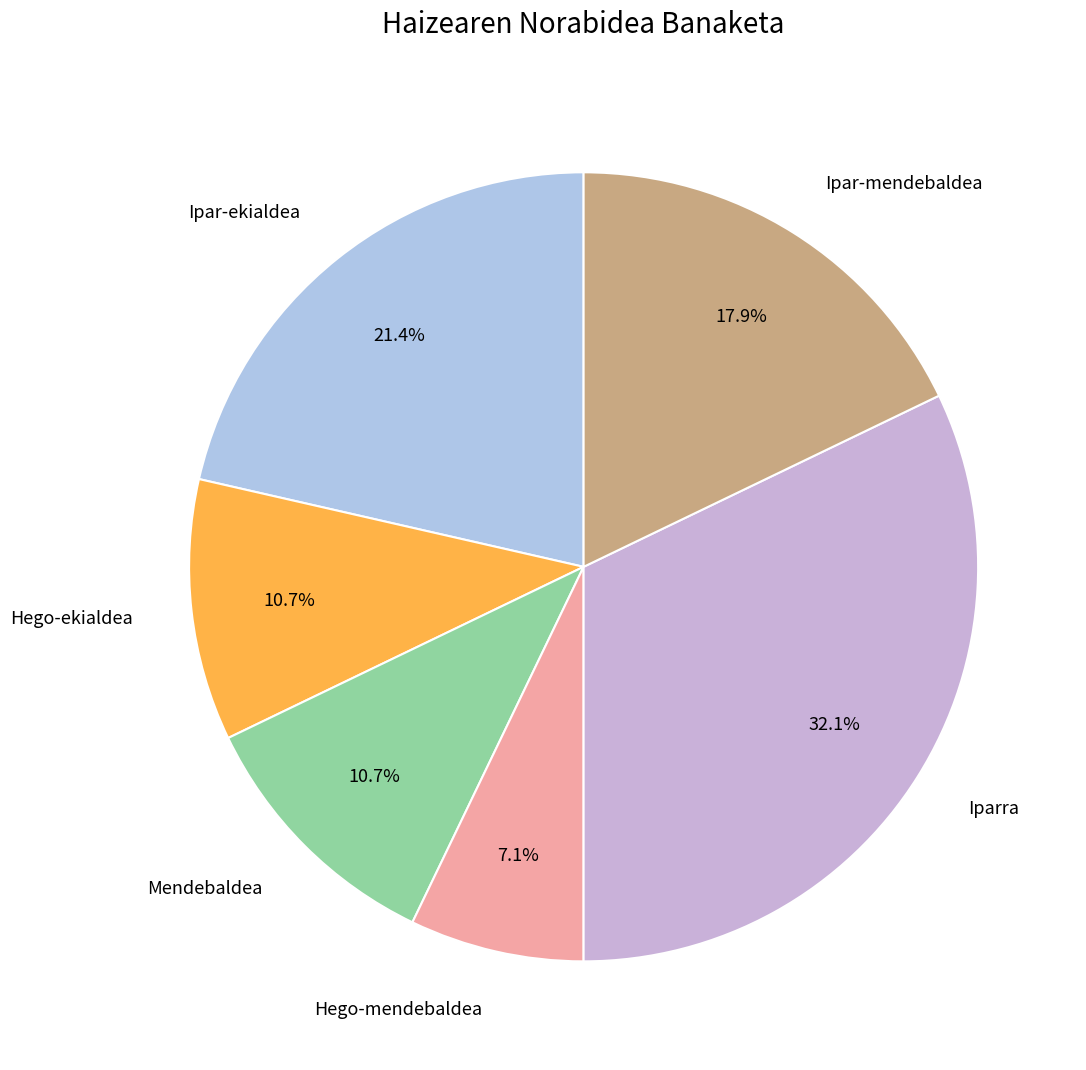

What is the smallest slice in the pie chart?

Hego-mendebaldea